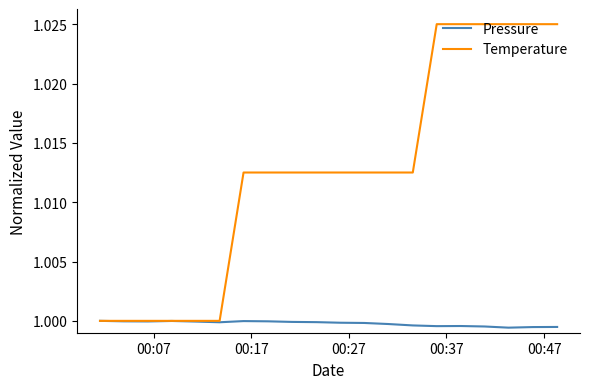

In Pressure, how many points are lower than both neighbors (excluding endpoints)?

4